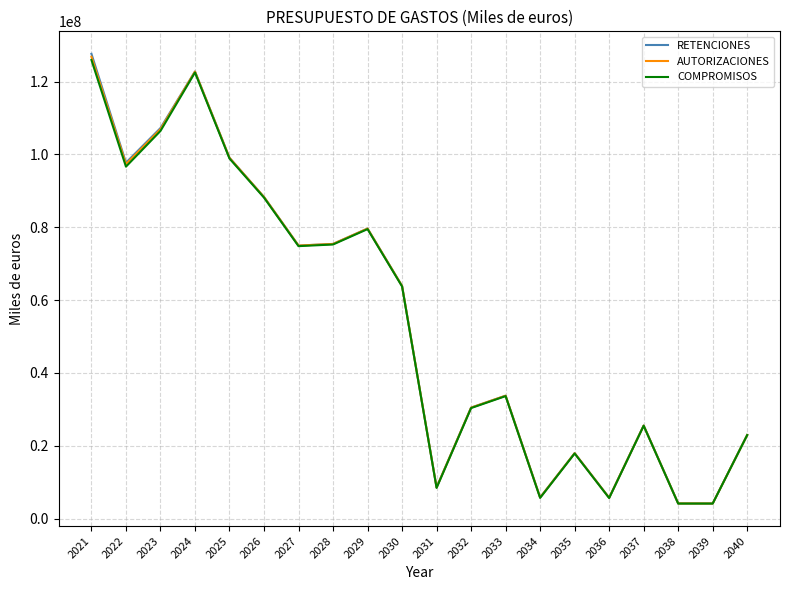

True or false: COMPROMISOS and AUTORIZACIONES intersect in this chart.

False